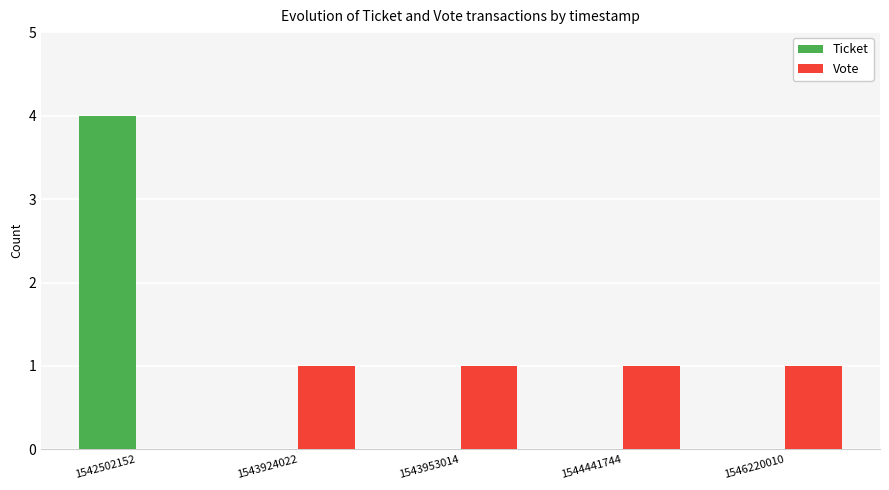

Are the bars grouped side by side (vs. stacked)?

Yes